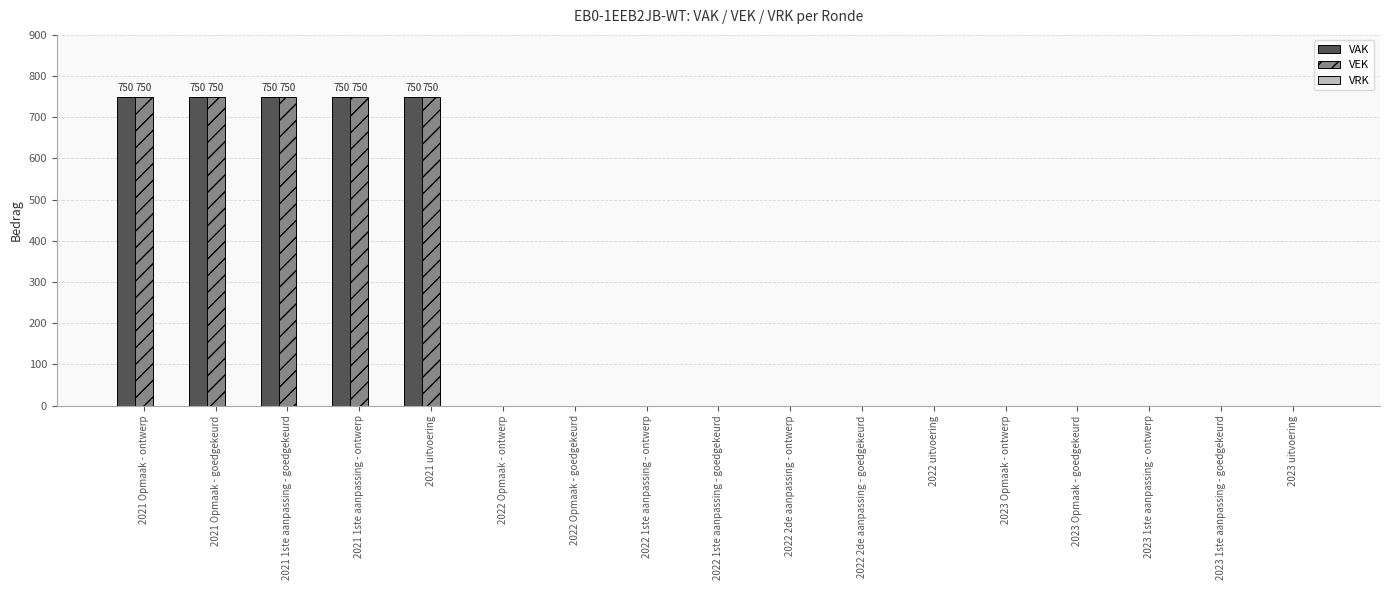

True or false: VEK has a value of 0 at 2023 Opmaak - ontwerp.

True